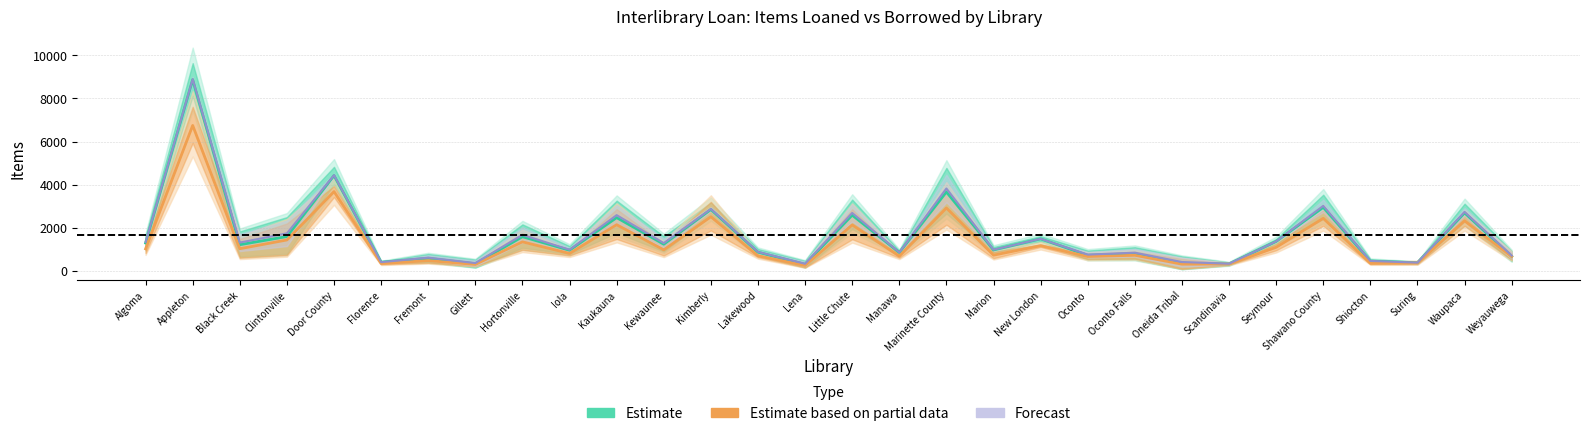

What is the lowest value of the Estimate series?

310.0